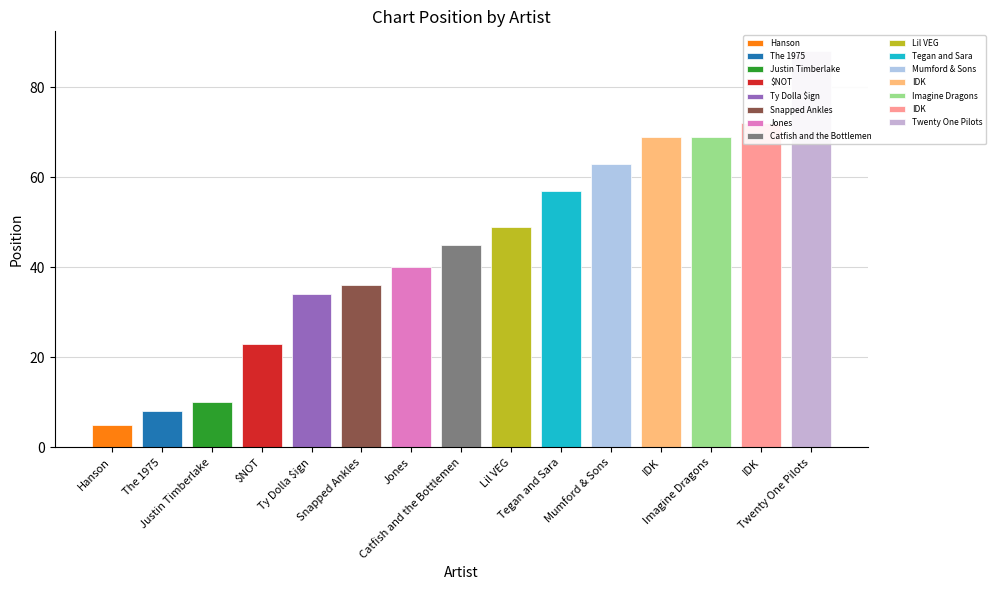

What is the smallest value displayed?

5